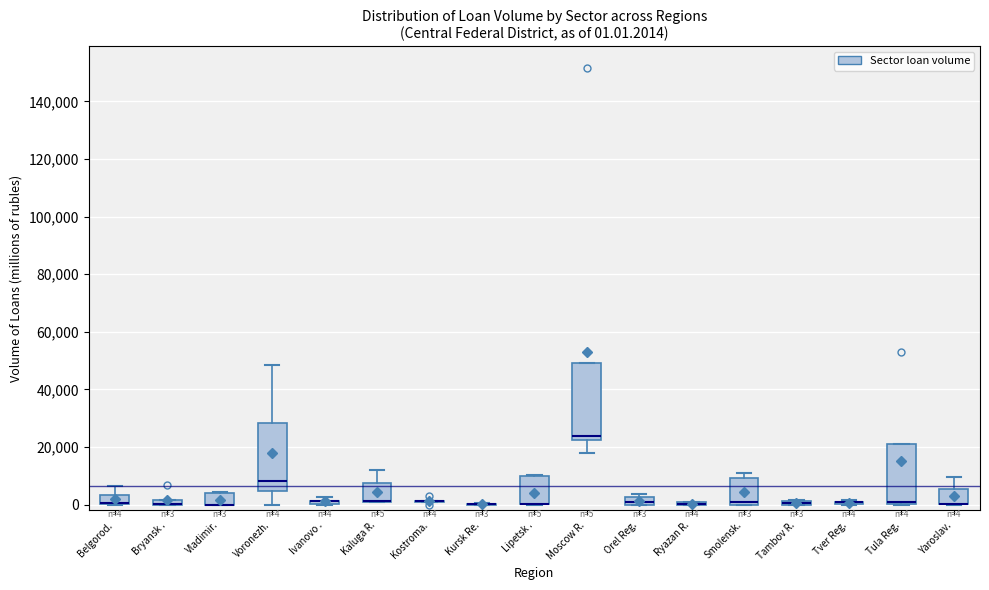

Which box is the tallest, from its lower edge to its upper edge?

Moscow R.